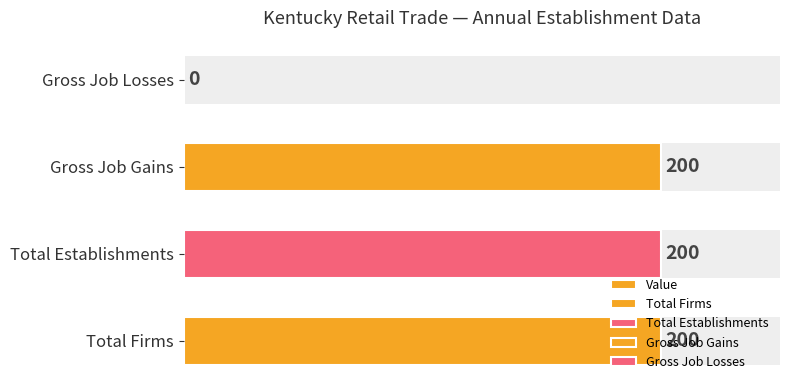

What is the maximum value shown in the chart?

200